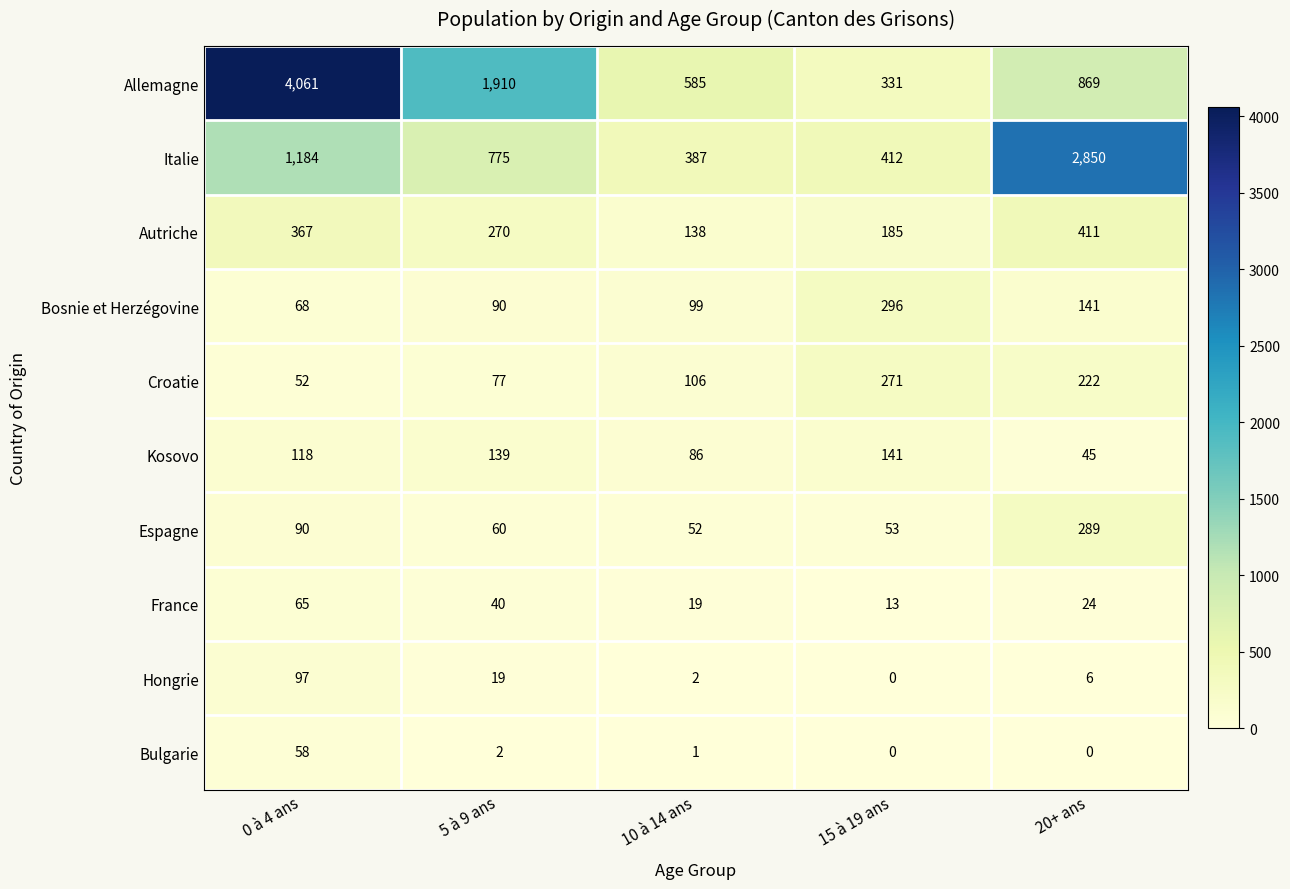

Is it true that Croatie equals 394 at 20+ ans?

False